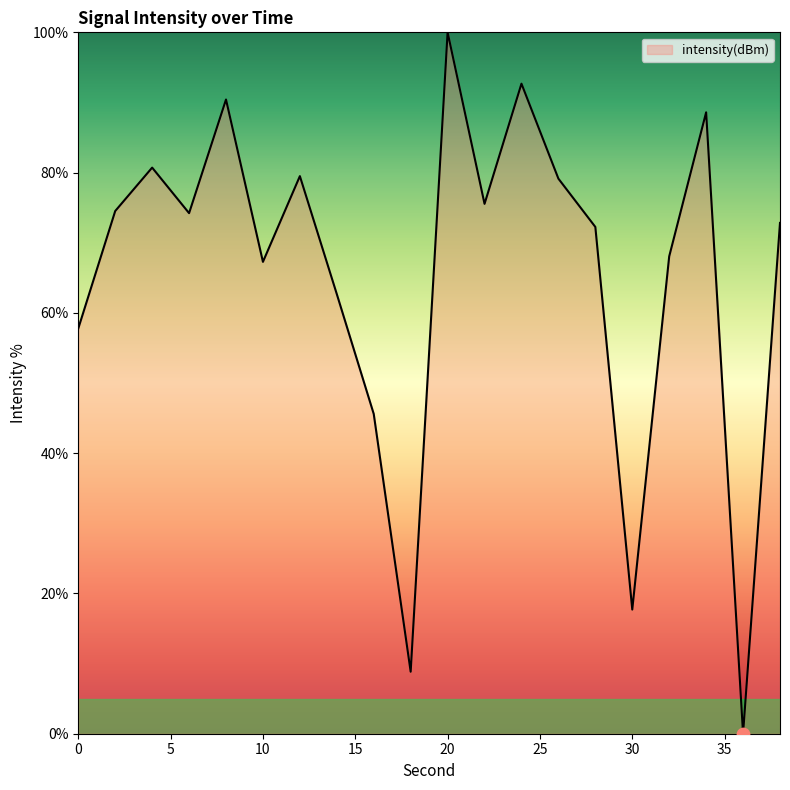

What is the difference between the maximum and minimum values?

100.0